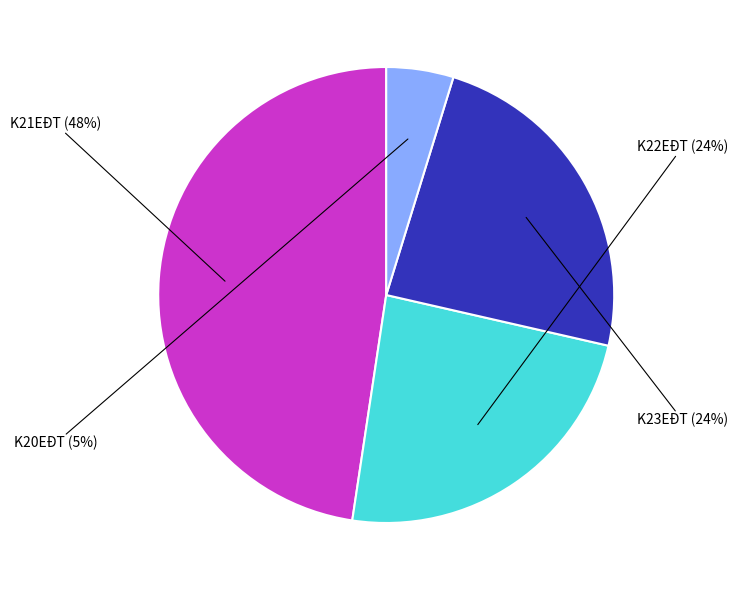

Does any single category account for the majority?

No